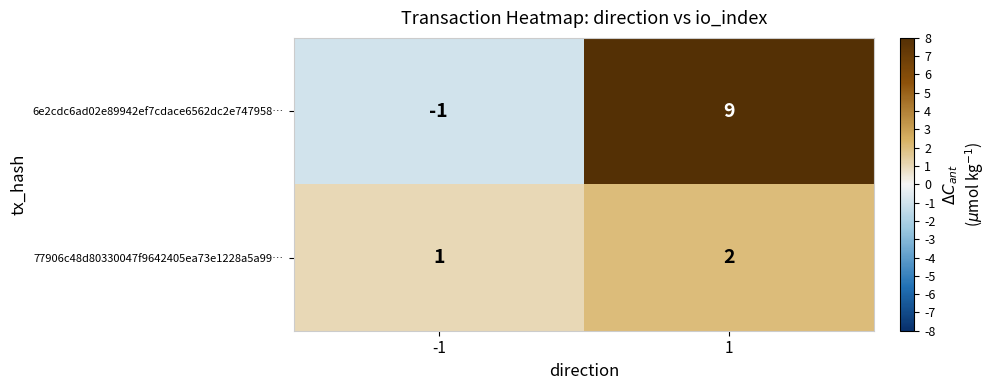

Is it true that 6e2cdc6ad02e89942ef7cdace6562dc2e747958… equals -1 at -1?

True